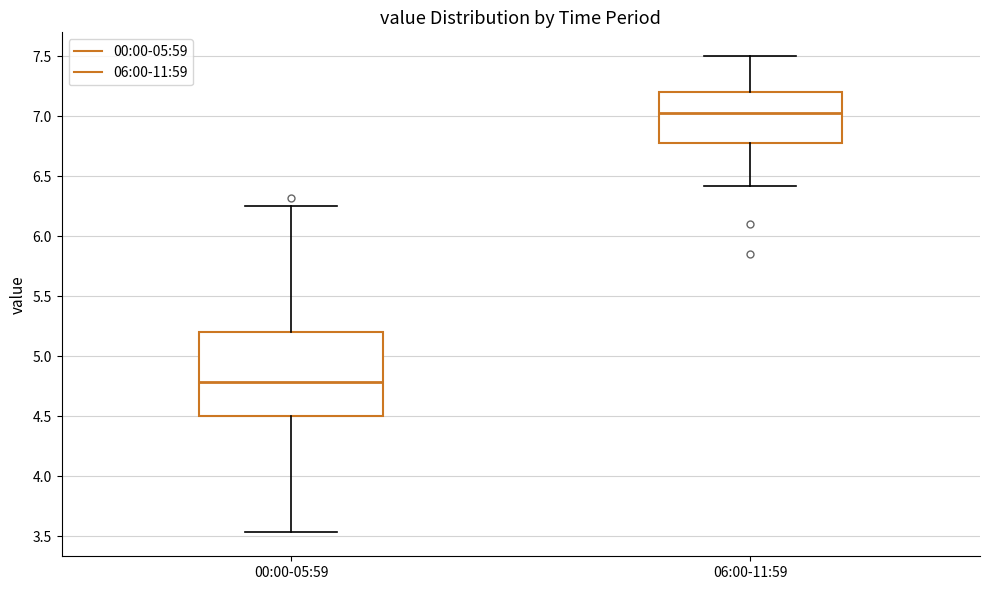

Comparing the boxes themselves (not the whiskers), which one is the tallest?

00:00-05:59